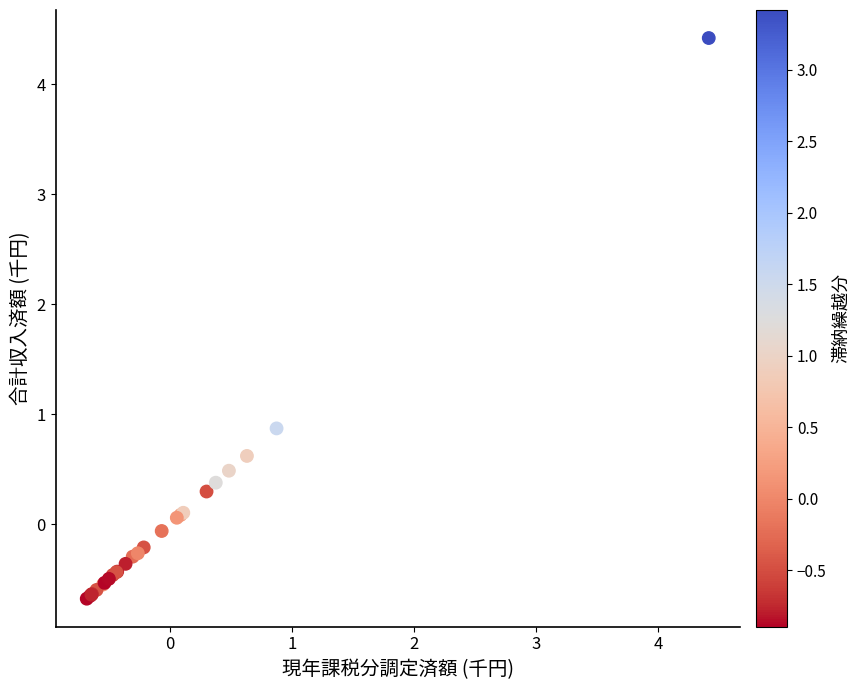

What Y value in the scatter plot is closest to 1?

0.9